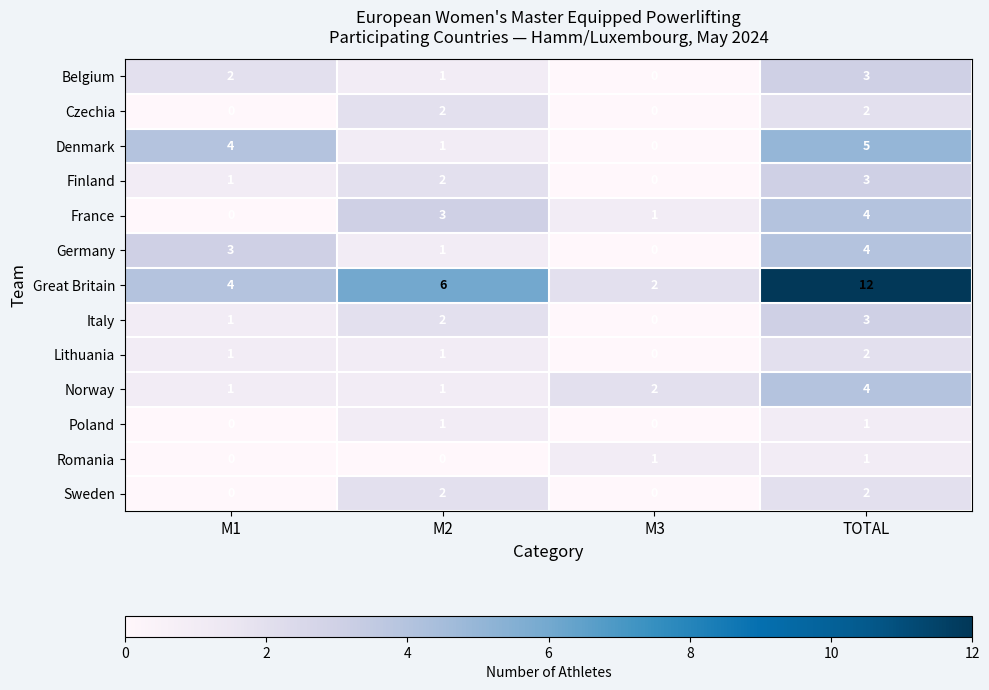

Which series changed the most between M1 and TOTAL?

Great Britain